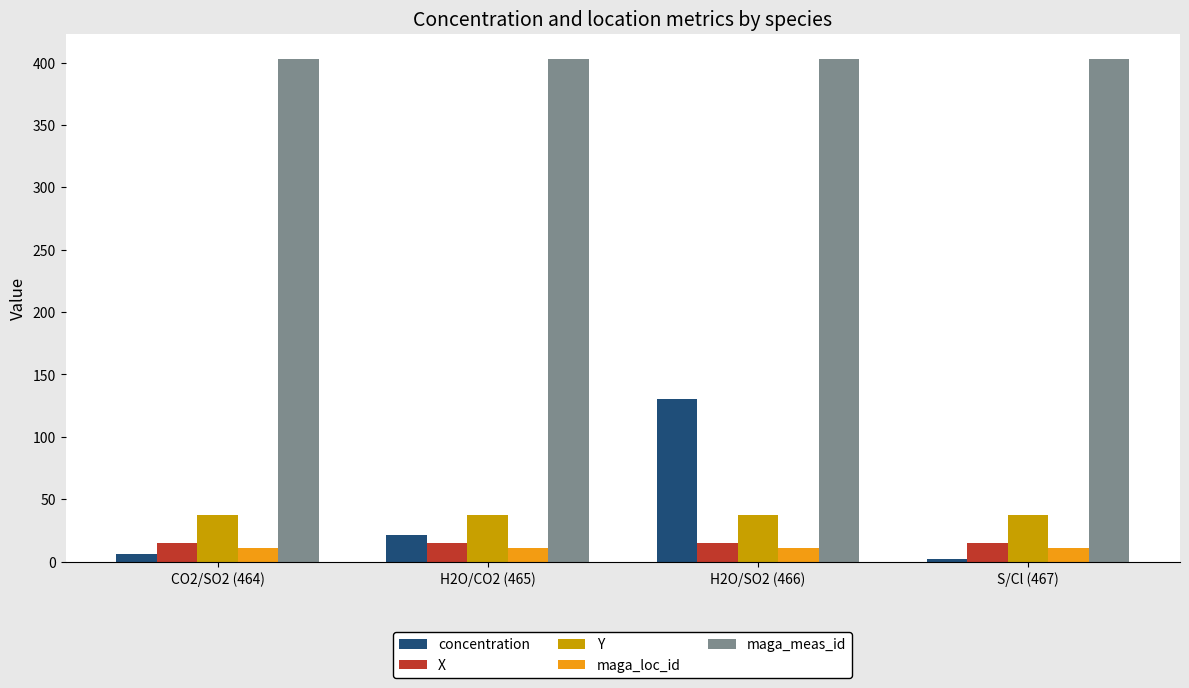

How many bars are there in total?

20